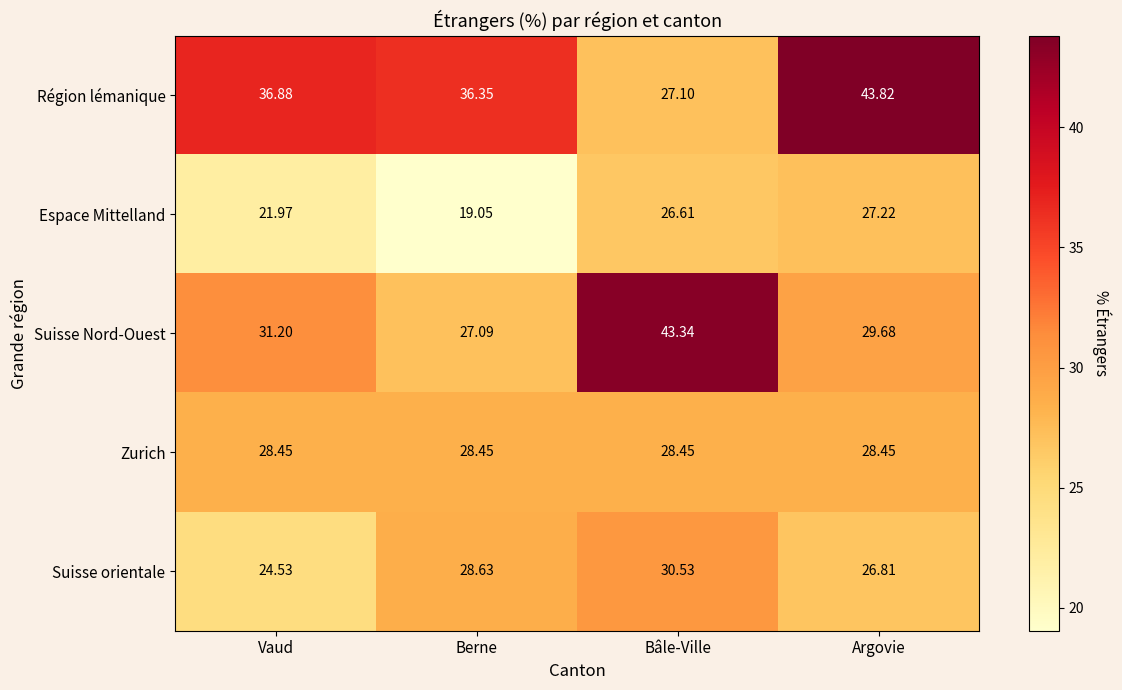

At which label does Suisse orientale reach its minimum?

Vaud